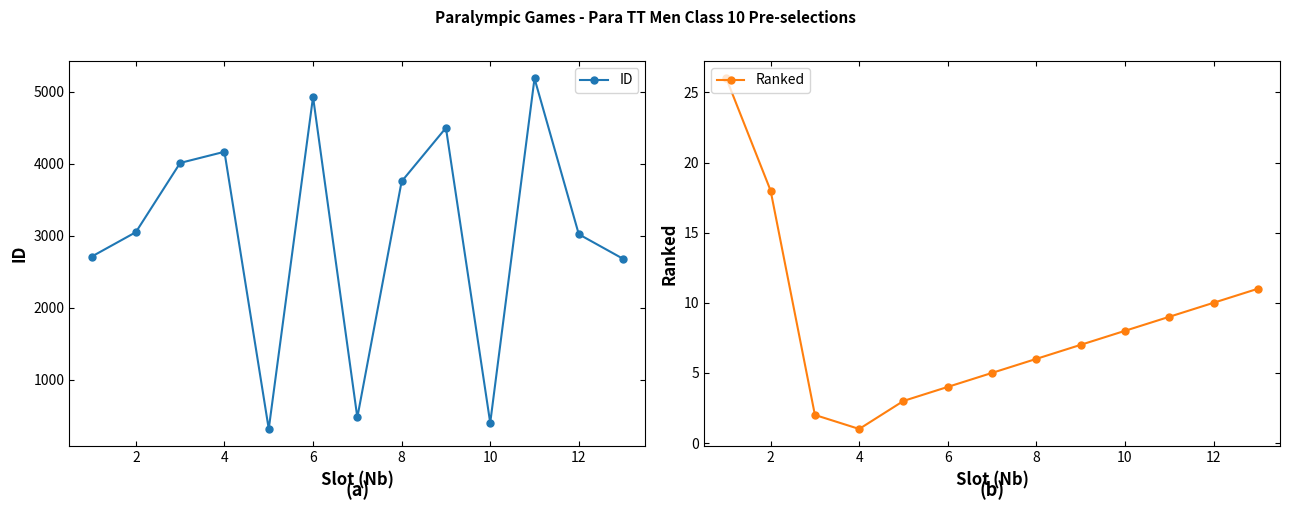

True or false: ID and Ranked intersect in this chart.

False